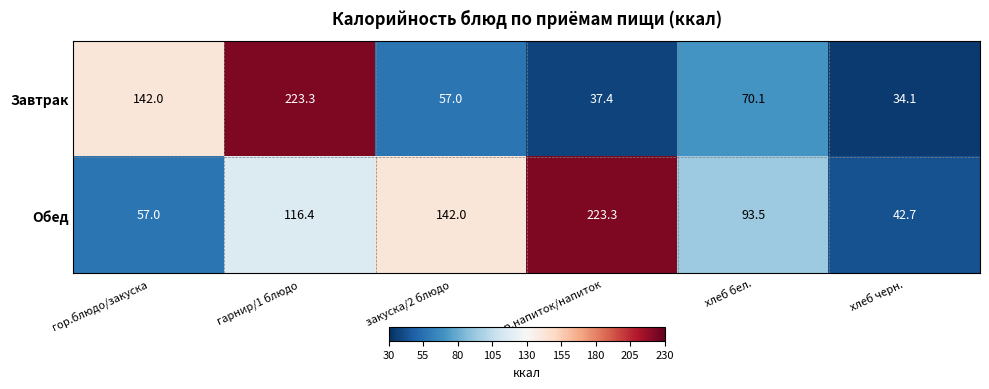

Which series has the largest total across all categories?

Обед